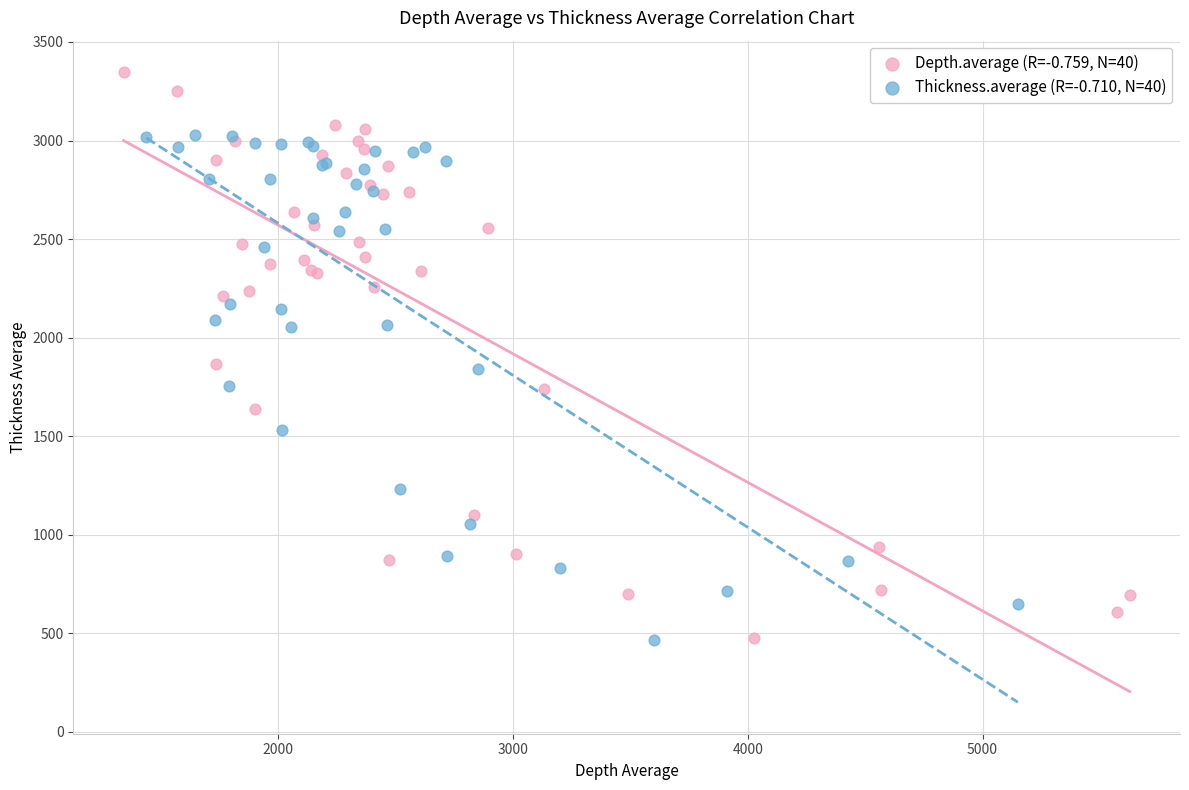

Which series has the widest spread of Y values?

Depth.average (R=-0.759, N=40)